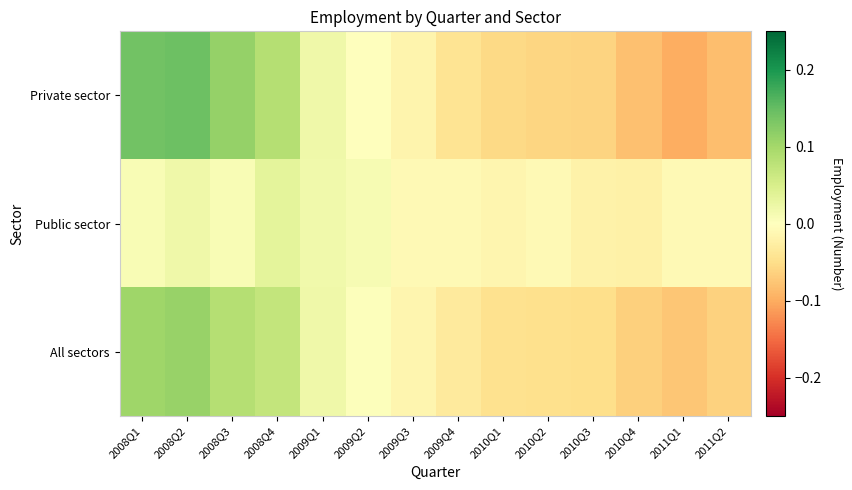

What is the greatest value displayed?

0.1